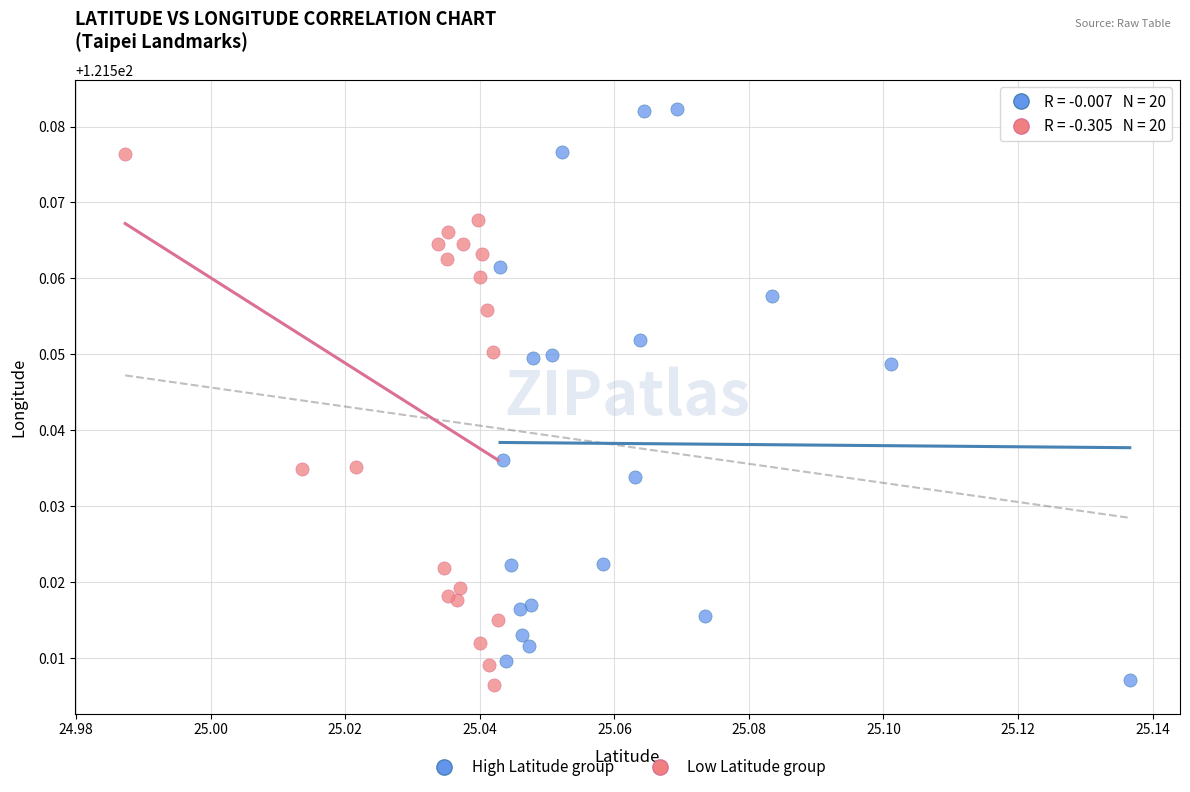

Which series contains the highest Y value?

High Latitude group